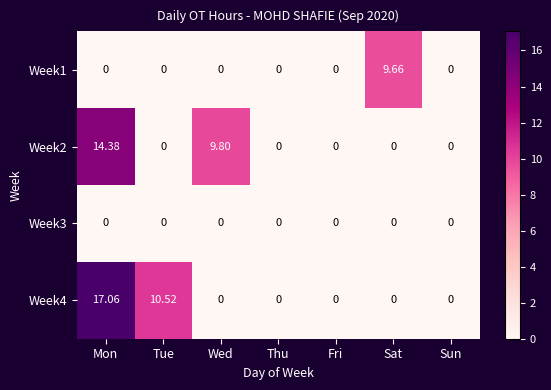

At which label does Week4 reach its peak?

Mon